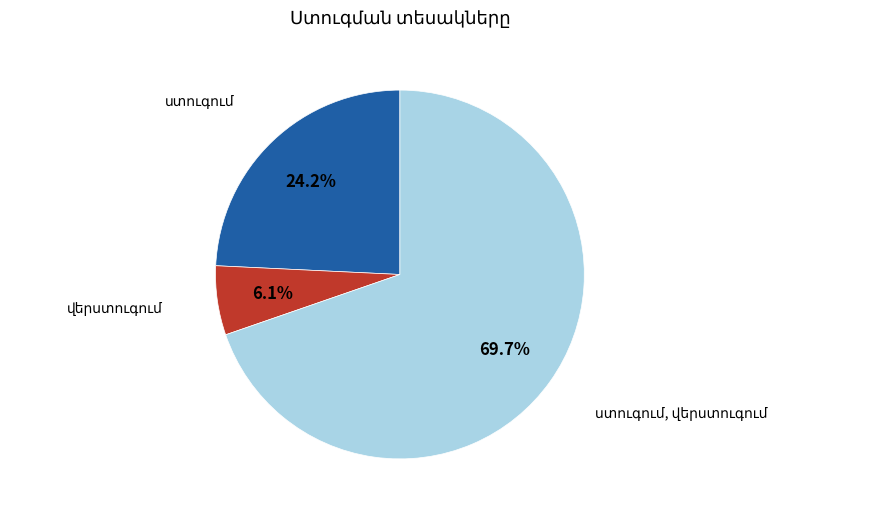

Does any single category account for the majority?

Yes